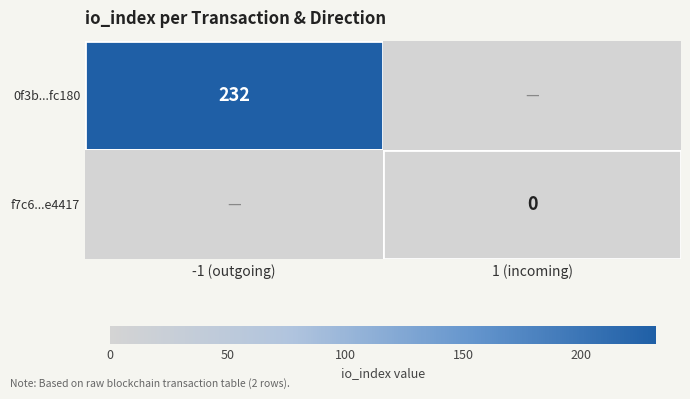

Is it true that 0f3b...fc180 equals 114 at -1 (outgoing)?

False